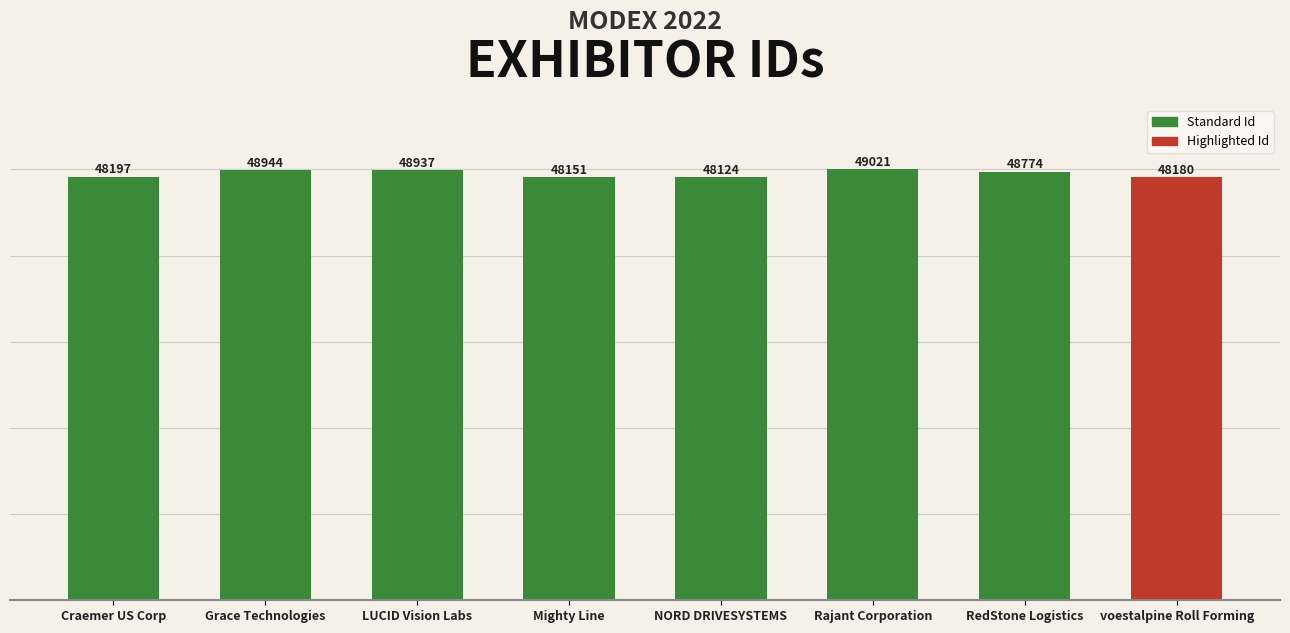

Reading left to right, what are all the values shown in this chart?

Craemer US Corp=48197	Grace Technologies=48944	LUCID Vision Labs=48937	Mighty Line=48151	NORD DRIVESYSTEMS=48124	Rajant Corporation=49021	RedStone Logistics=48774	voestalpine Roll Forming=48180